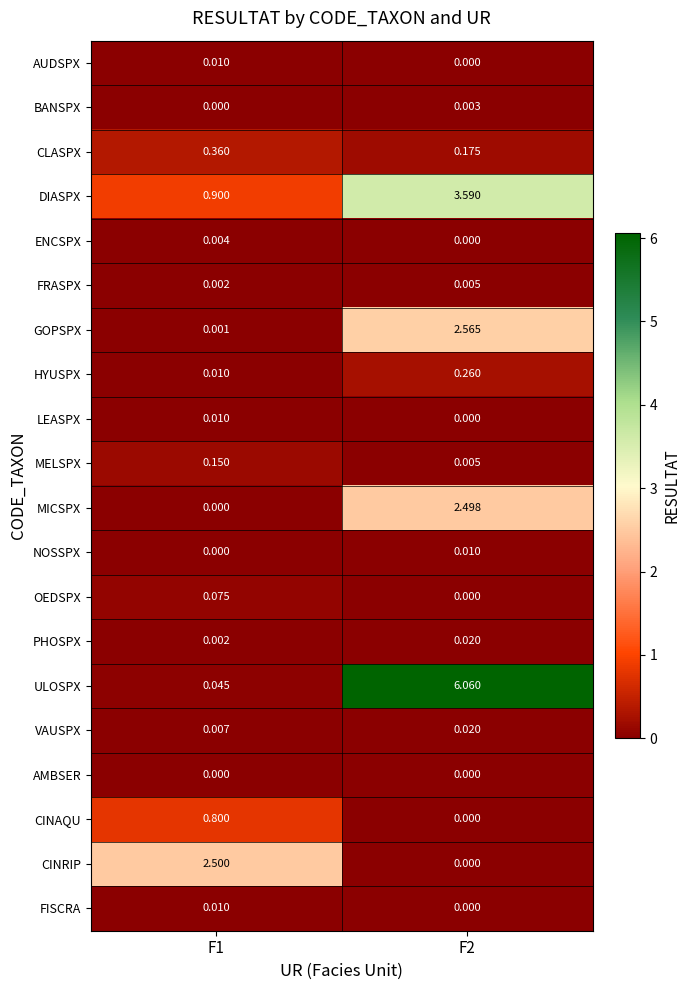

Which series has the largest range (max minus min)?

ULOSPX